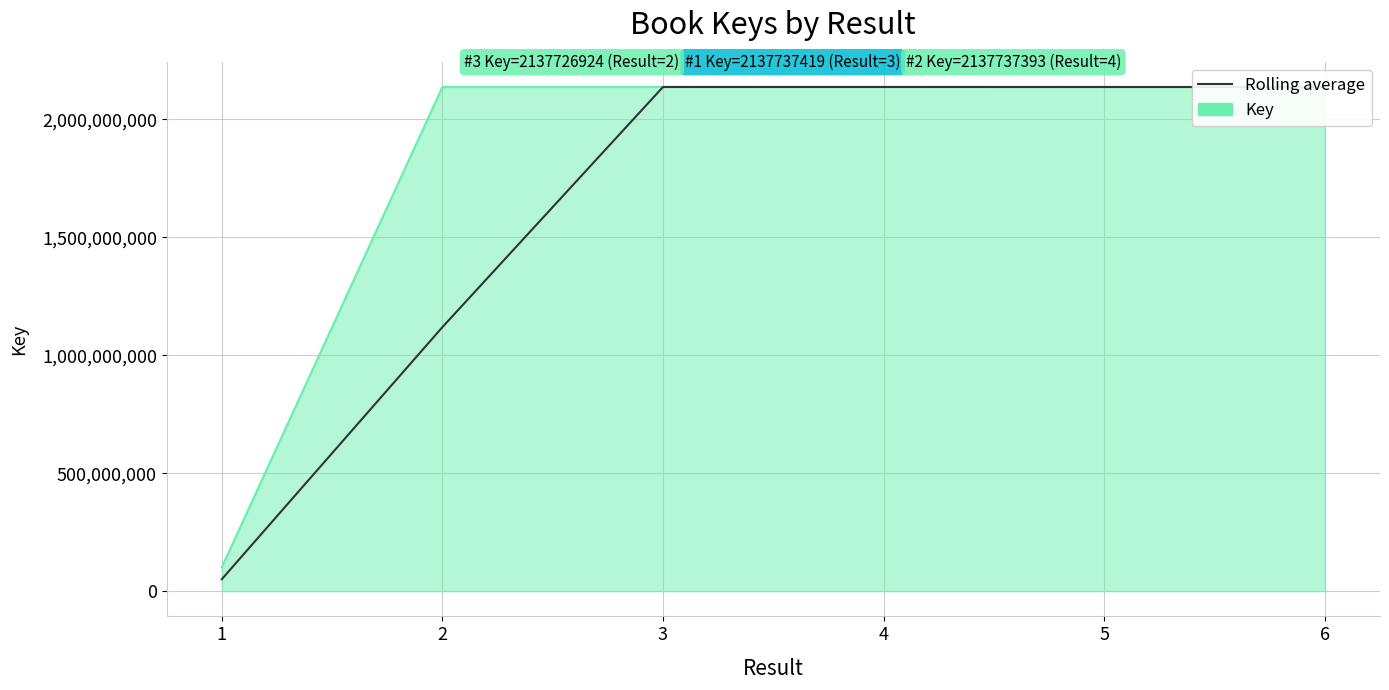

Which category has the lowest value across all series?

1